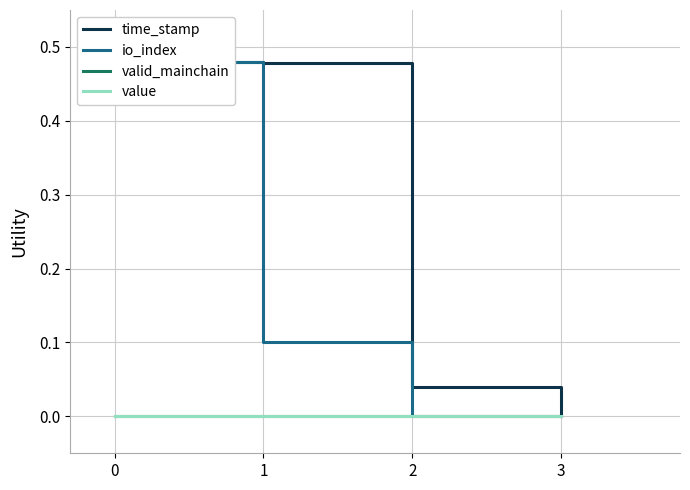

How many lines are shown in the chart?

4